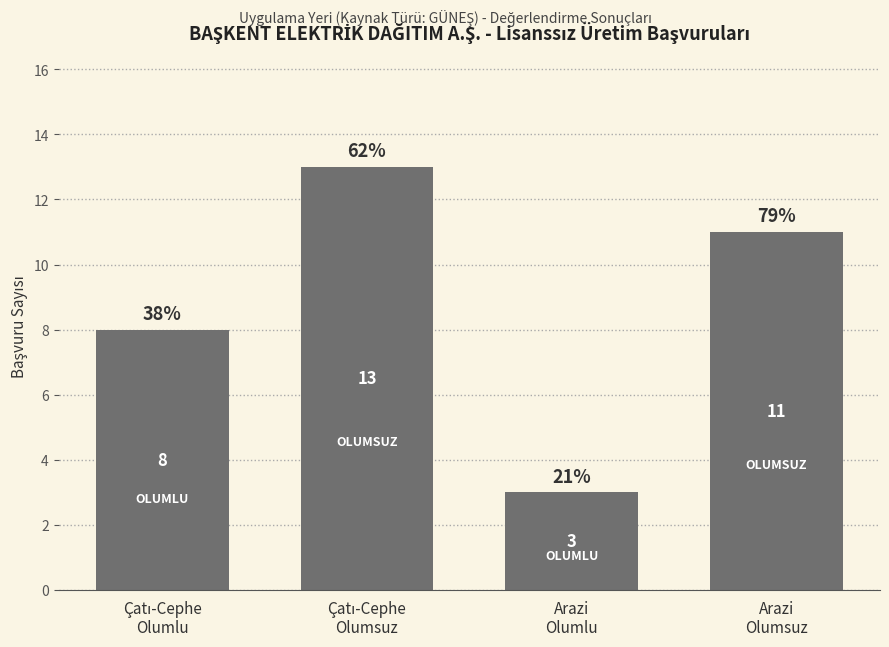

What is the smallest value displayed?

3